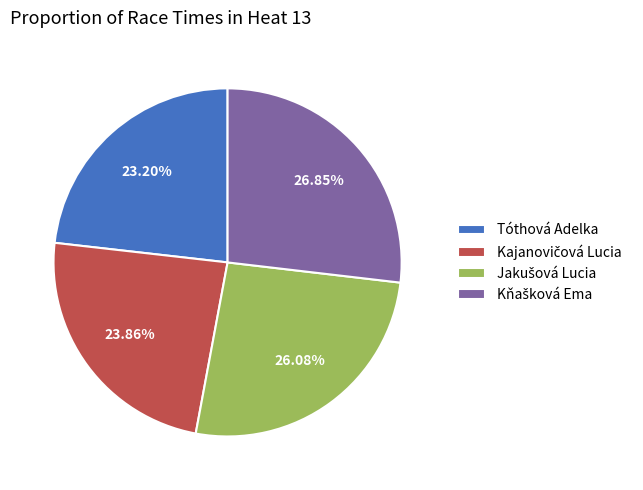

How many slices are in this pie chart?

4